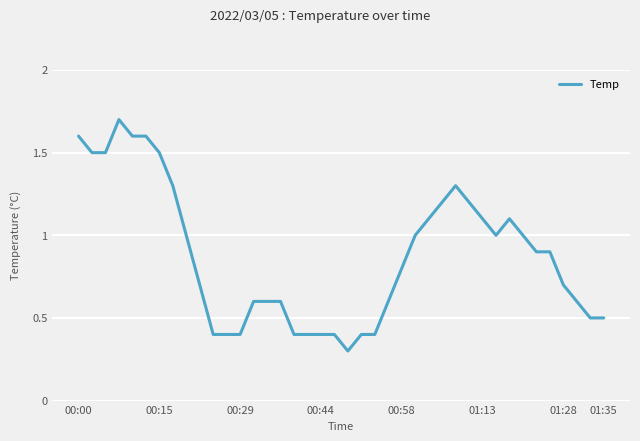

What is the average value?

0.9